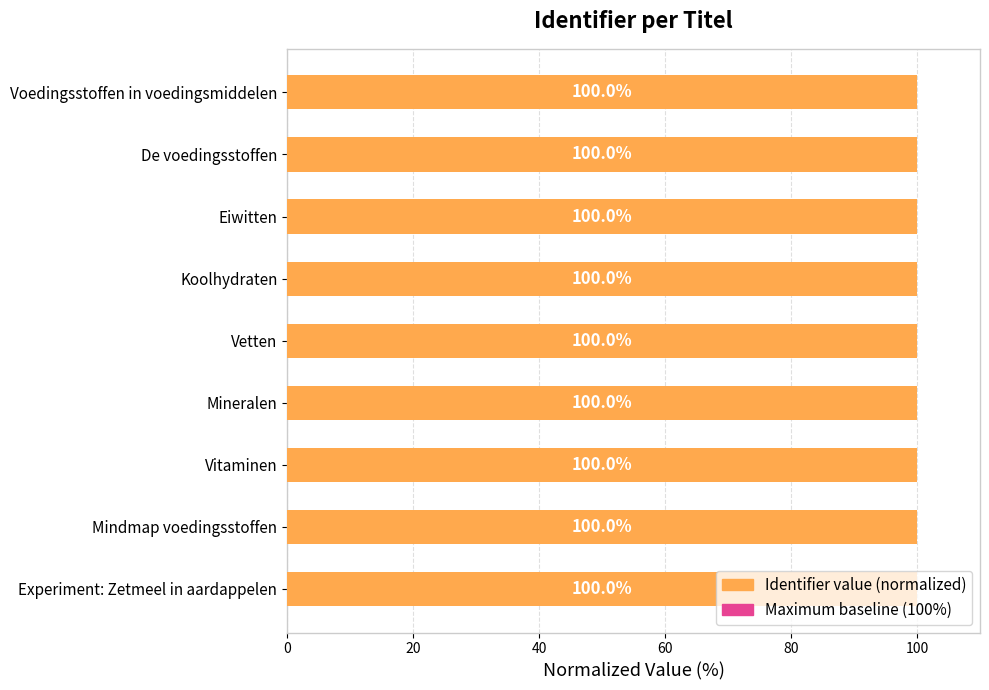

Is the value of Maximum (normalized 100%) at 60 greater than the value of Identifier value (normalized) at 0?

No